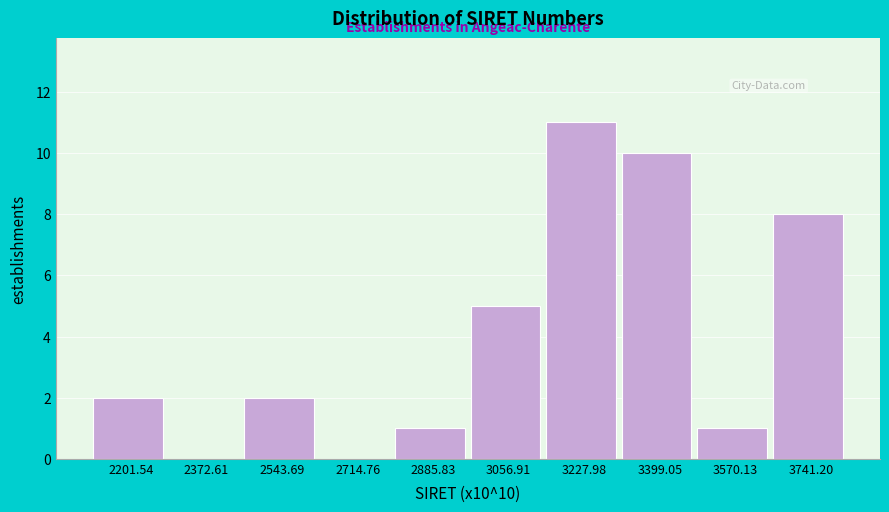

Reading left to right, transcribe all the data shown in this chart.

2201.54=2	2372.61=0	2543.69=2	2714.76=0	2885.83=1	3056.91=5	3227.98=11	3399.05=10	3570.13=1	3741.20=8